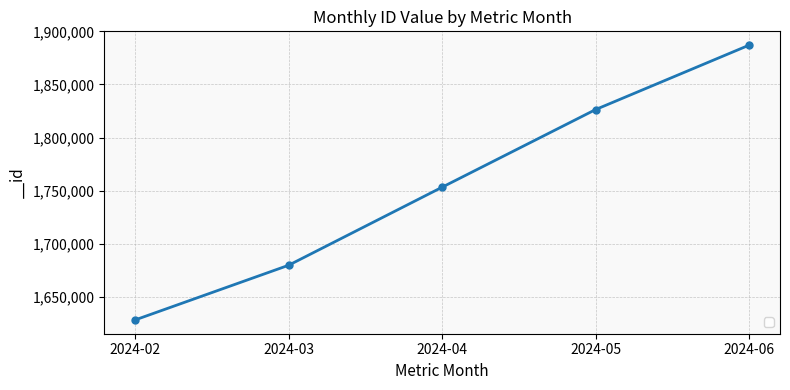

What is the change in value from 2024-04 to 2024-05?

+73177